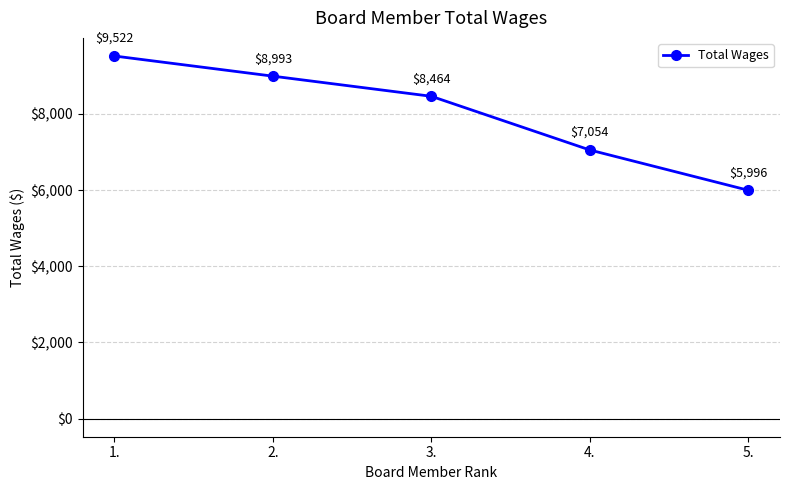

Which category has the highest value across all series?

1.